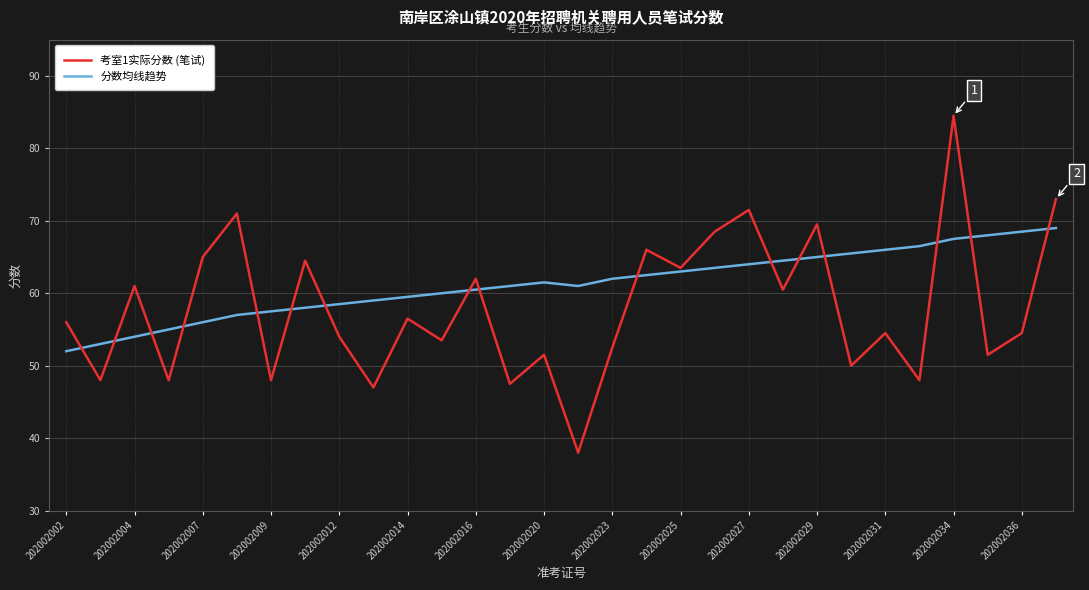

What is the maximum value shown in the chart?

84.5